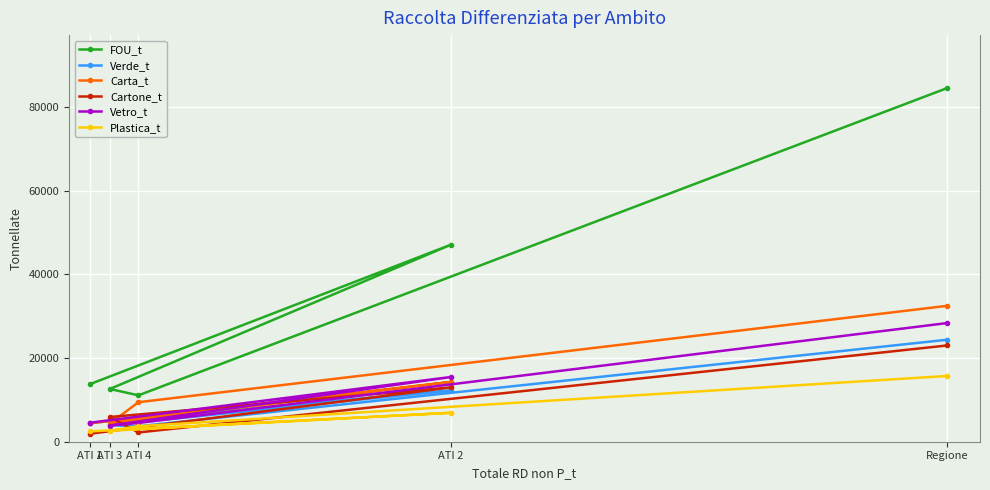

Is it true that Verde_t equals 24356 at Regione?

True